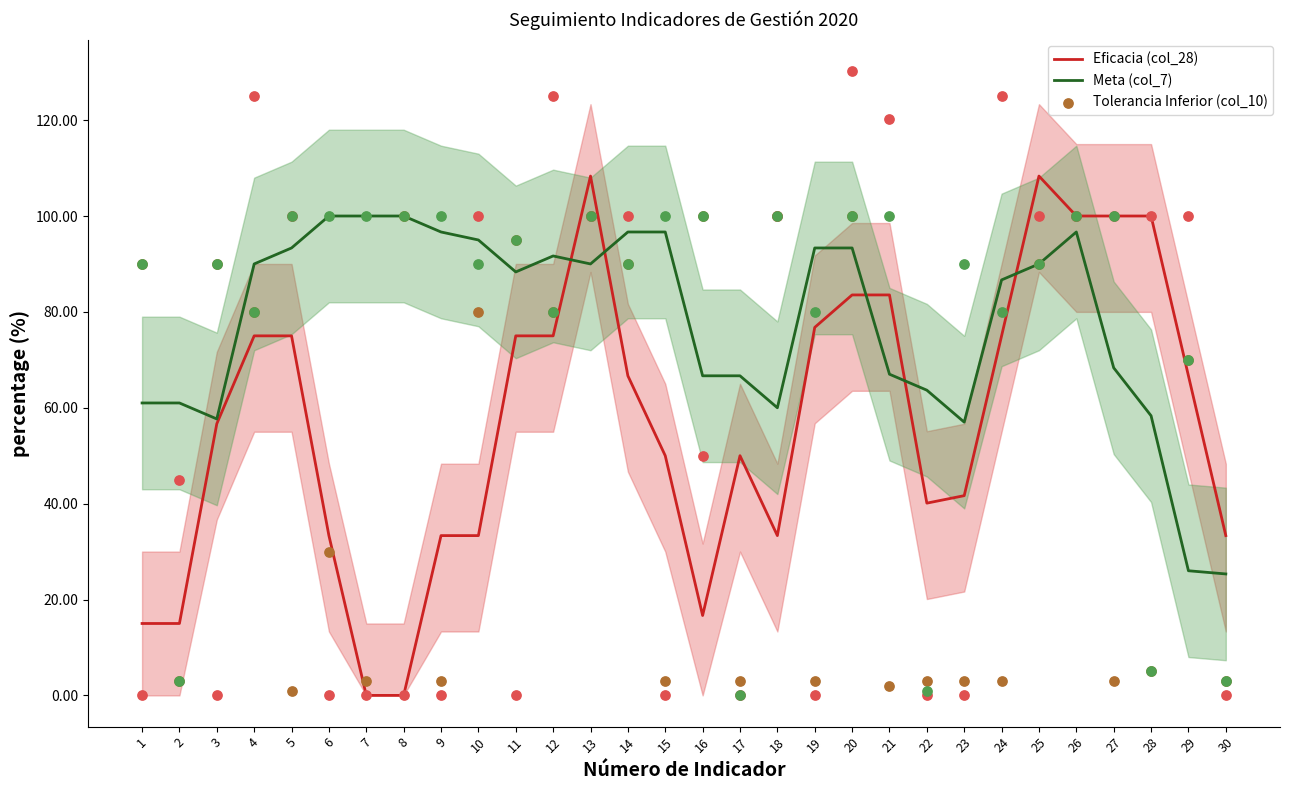

Which series has the largest Y range (max minus min)?

Eficacia (col_28)